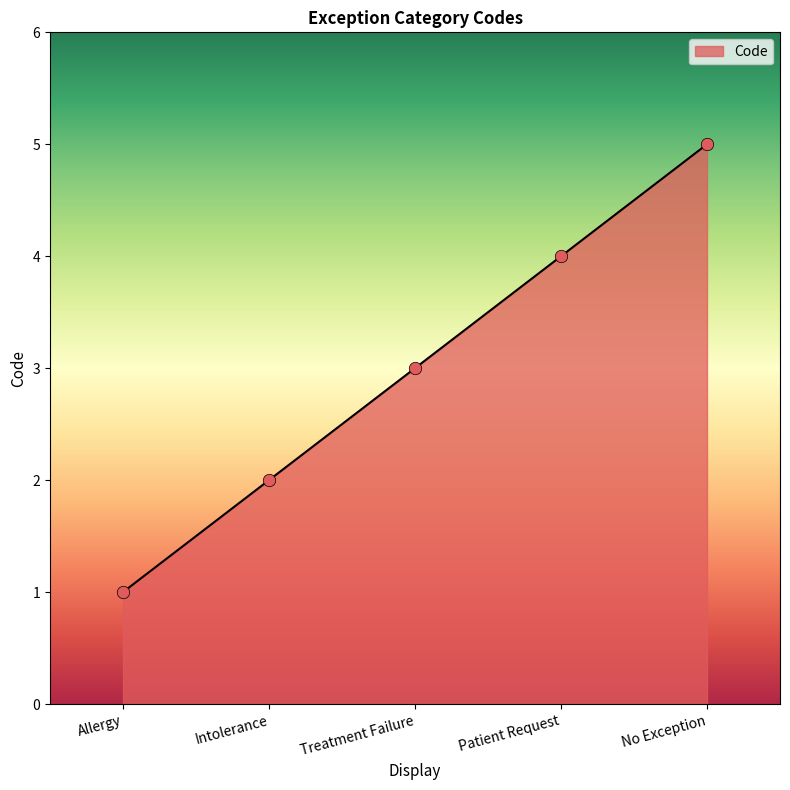

What is the ratio of the value at Treatment Failure to the value at No Exception?

0.6